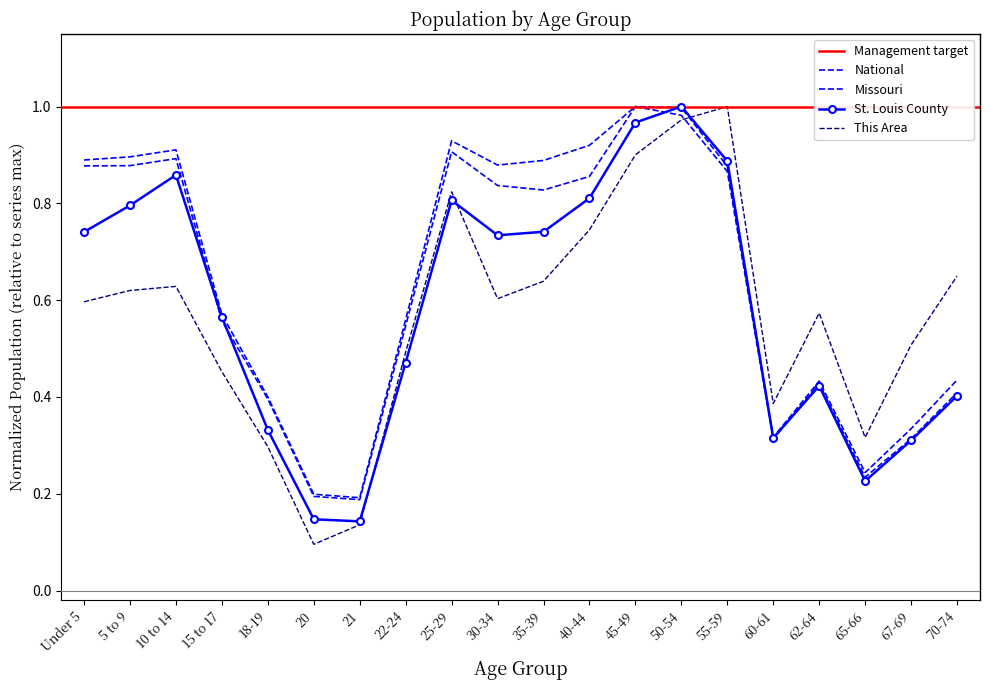

What is the difference between the second highest and second lowest values in the This Area series?

0.8